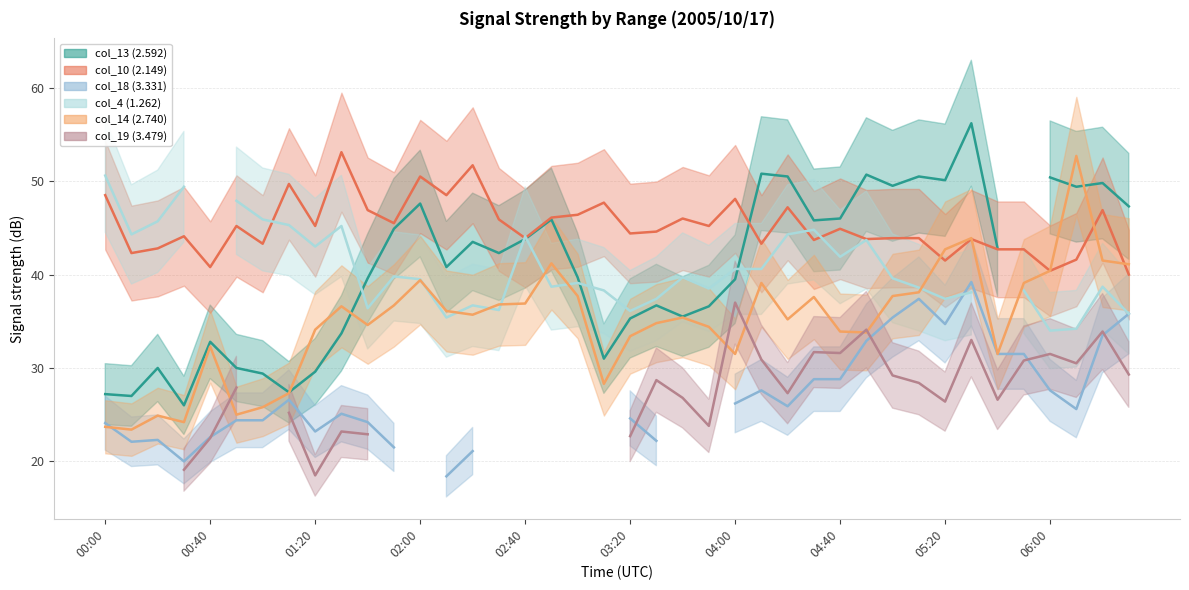

Which has a higher value, 18 or 27?

27